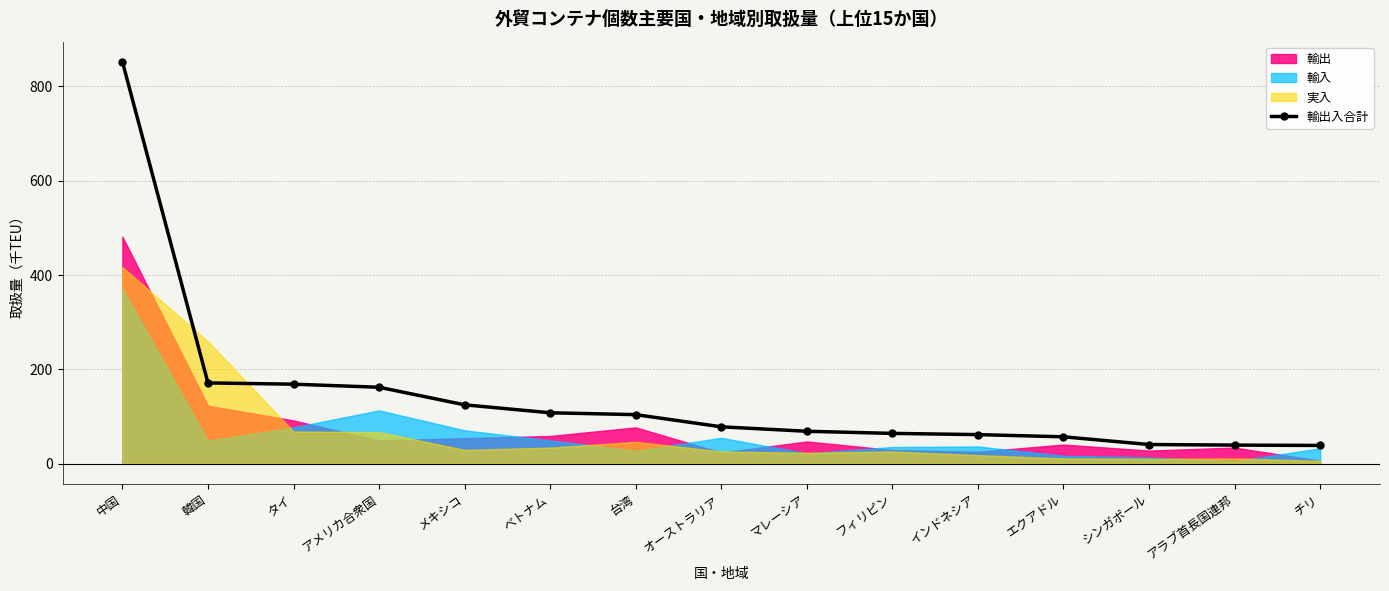

What is the sum of all values?

2138.1